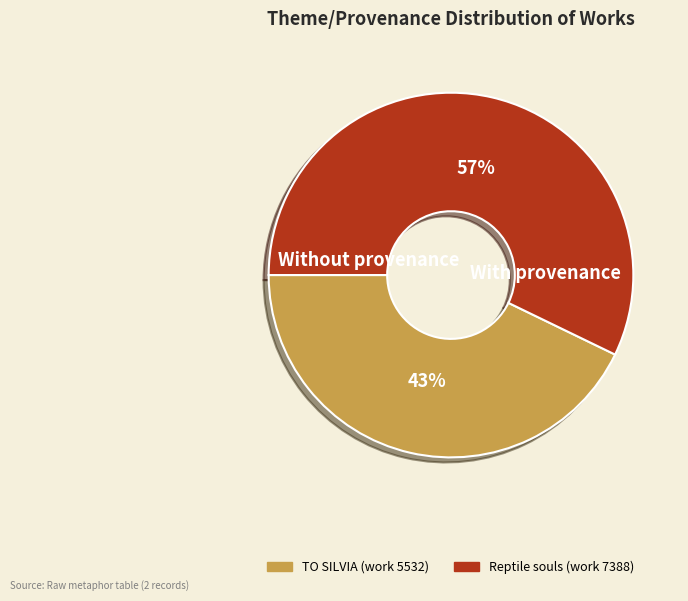

How many segments does this pie chart have?

2